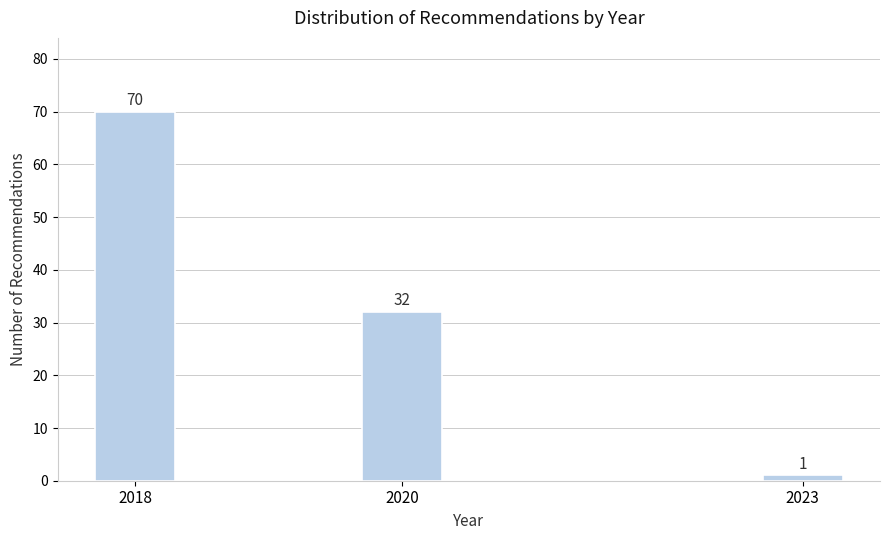

Reading left to right, extract all data points from this chart.

70	32	1